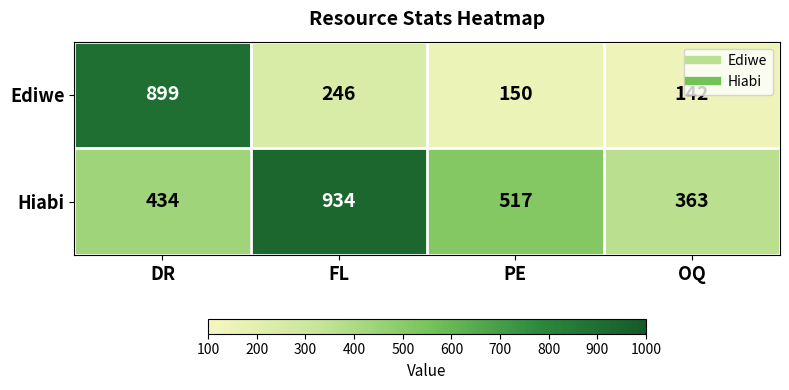

At which category is the sum across all series the highest?

DR